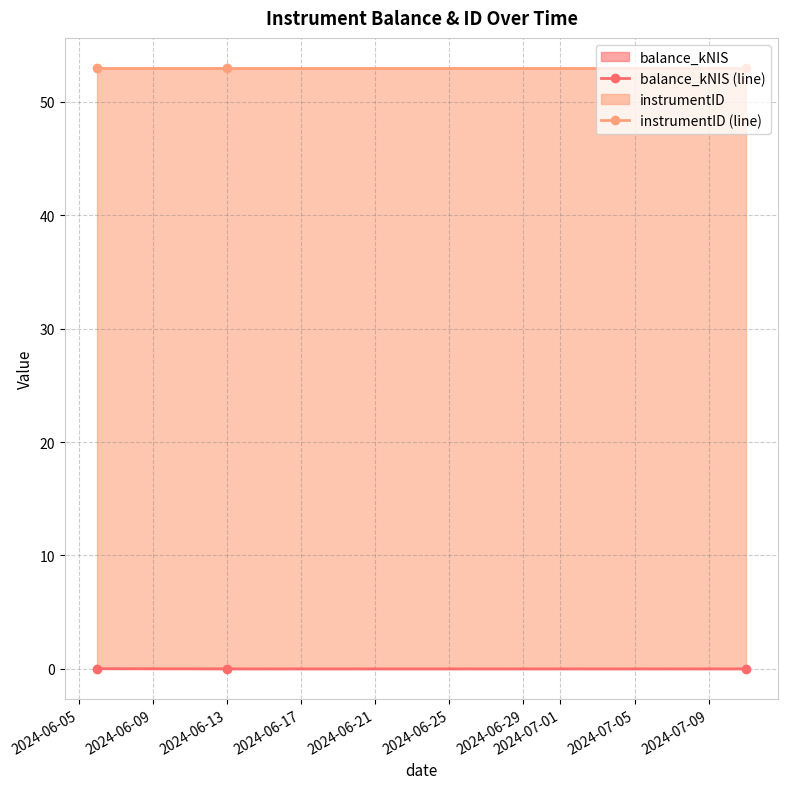

What is the value of the instrumentID (line) point at the 1st from the left?

53.0